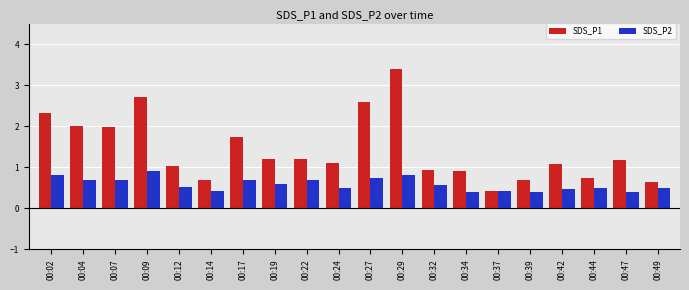

Reading right to left, transcribe all the data shown in this chart.

SDS_P1: 00:49=0.6	00:47=1.2	00:44=0.7	00:42=1.1	00:39=0.7	00:37=0.4	00:34=0.9	00:32=0.9	00:29=3.4	00:27=2.6	00:24=1.1	00:22=1.2	00:19=1.2	00:17=1.7	00:14=0.7	00:12=1.0	00:09=2.7	00:07=2.0	00:04=2.0	00:02=2.3
SDS_P2: 00:49=0.5	00:47=0.4	00:44=0.5	00:42=0.5	00:39=0.4	00:37=0.4	00:34=0.4	00:32=0.6	00:29=0.8	00:27=0.7	00:24=0.5	00:22=0.7	00:19=0.6	00:17=0.7	00:14=0.4	00:12=0.5	00:09=0.9	00:07=0.7	00:04=0.7	00:02=0.8